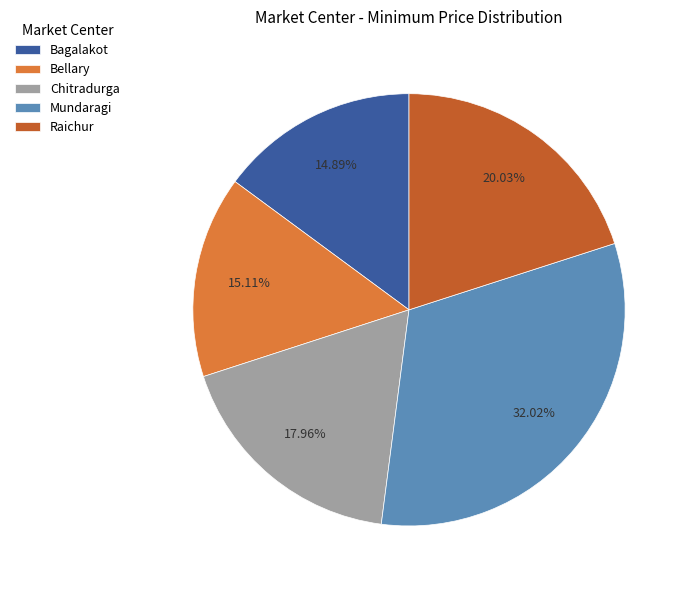

True or false: Mundaragi accounts for 43% of the total.

False